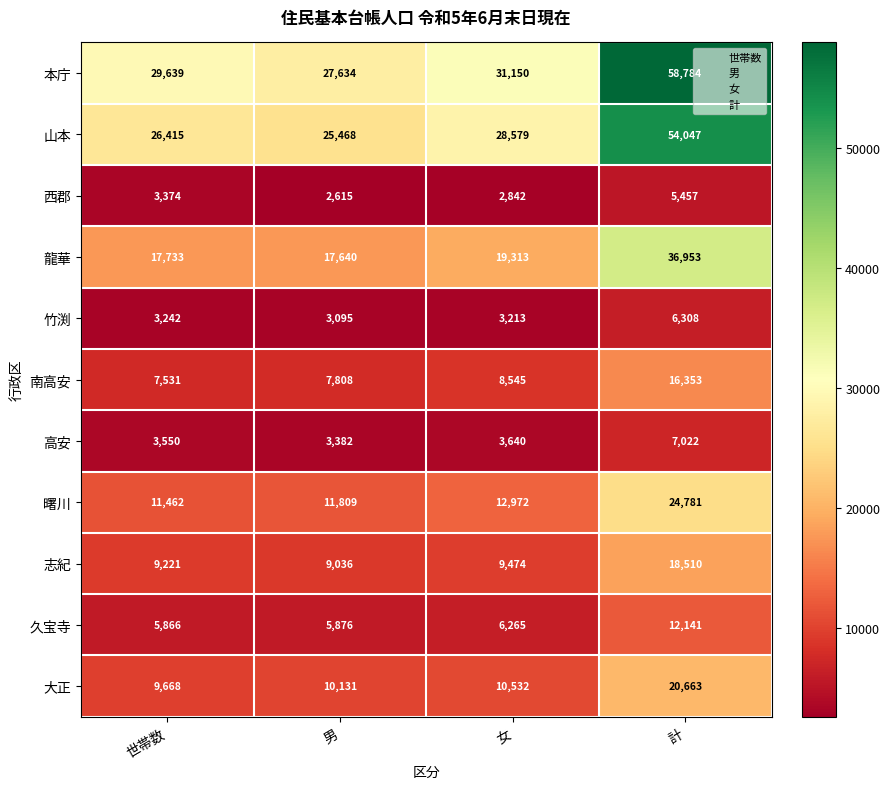

True or false: 曙川 has a value of 12972 at 女.

True